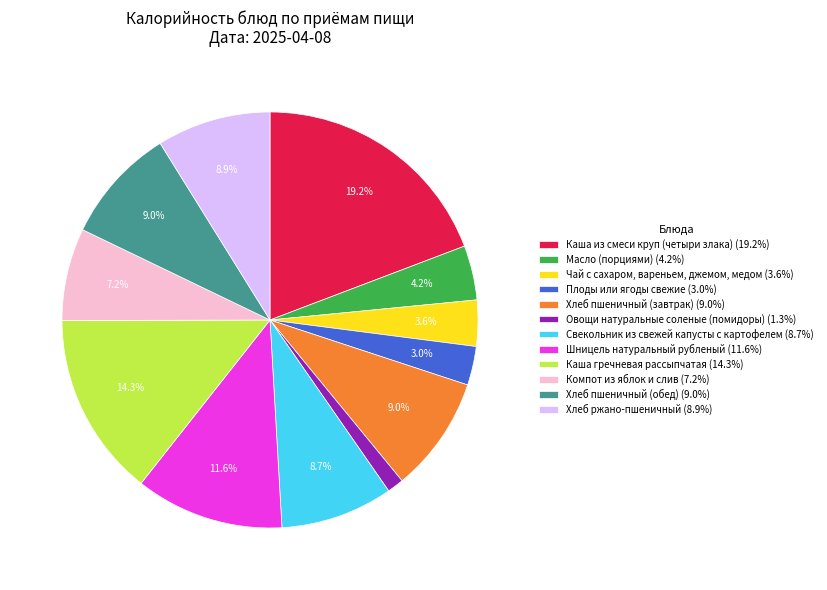

Is it true that Чай с сахаром, вареньем, джемом, медом is 4% of the pie?

True